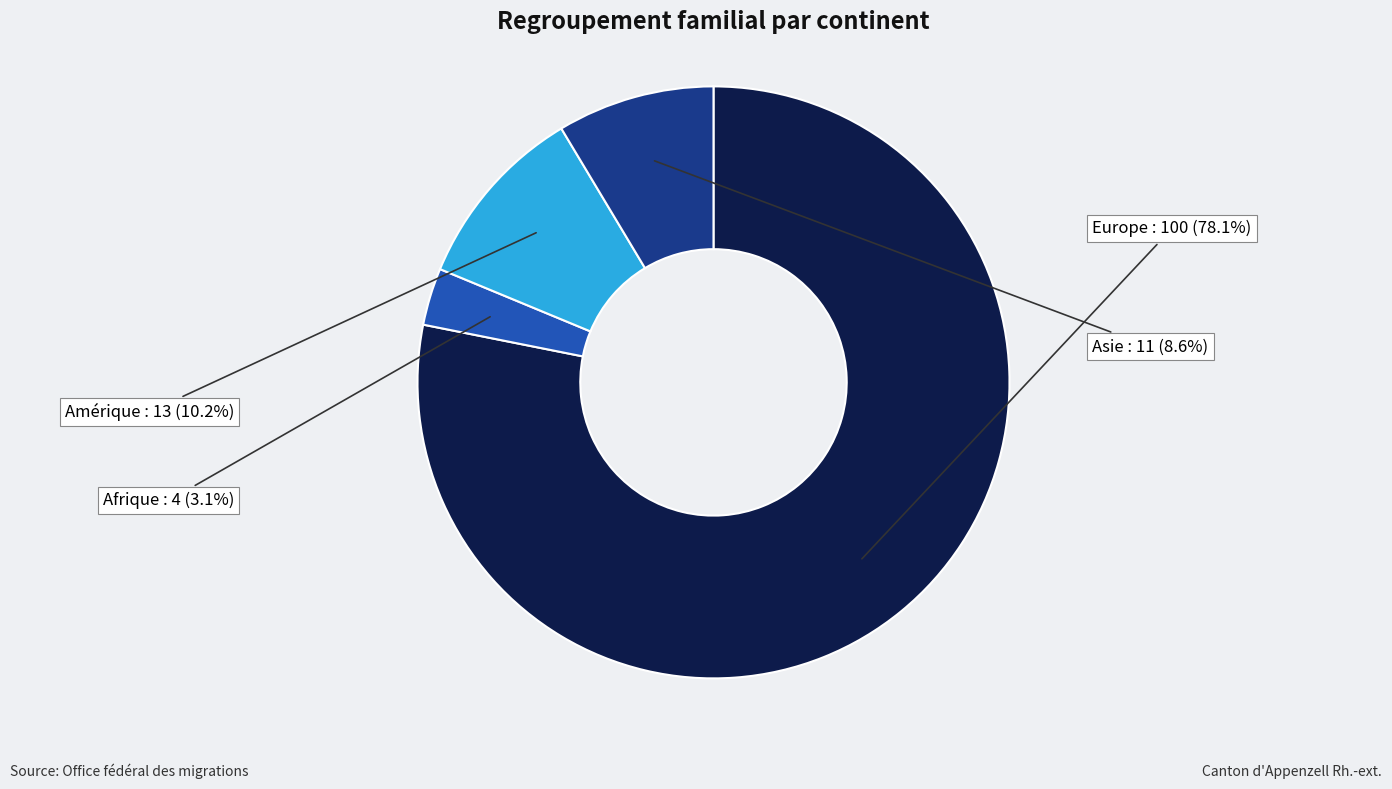

How many slices are in this pie chart?

4